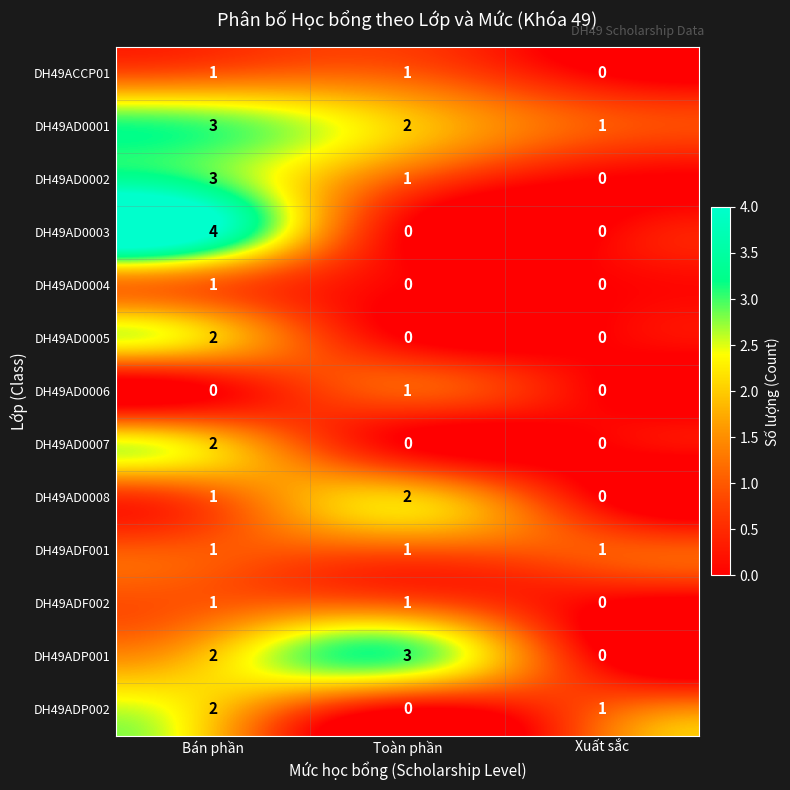

Is it true that DH49ADP001 equals 2 at Bán phần?

True